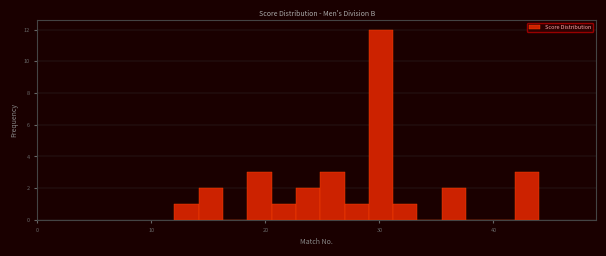

Read against the x-axis, roughly where is the centre of the tallest bar?

30